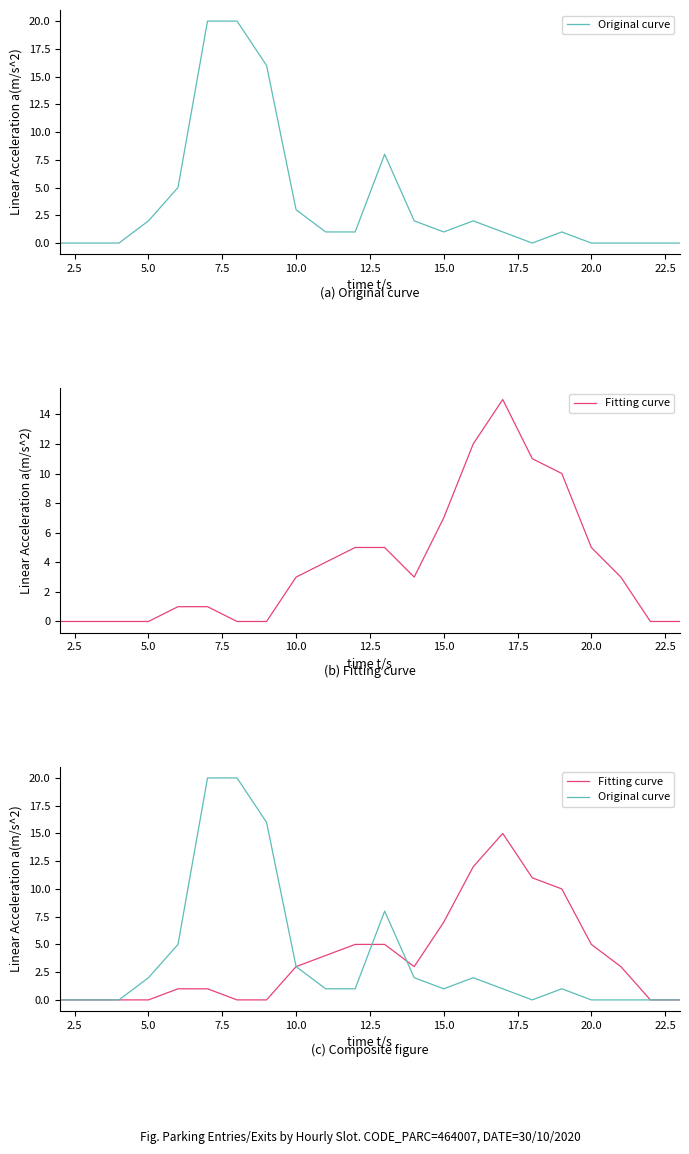

Which series has the largest total across all categories?

Fitting curve